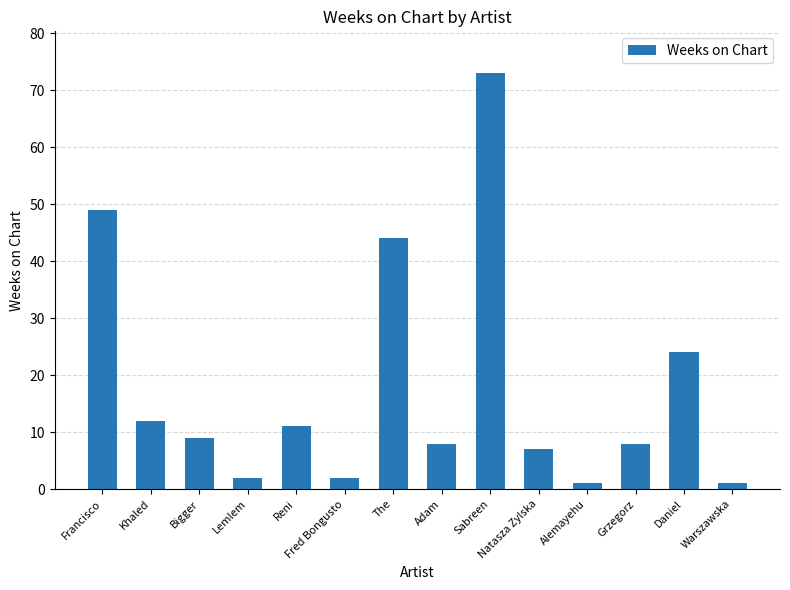

How many data points are less than 9?

7